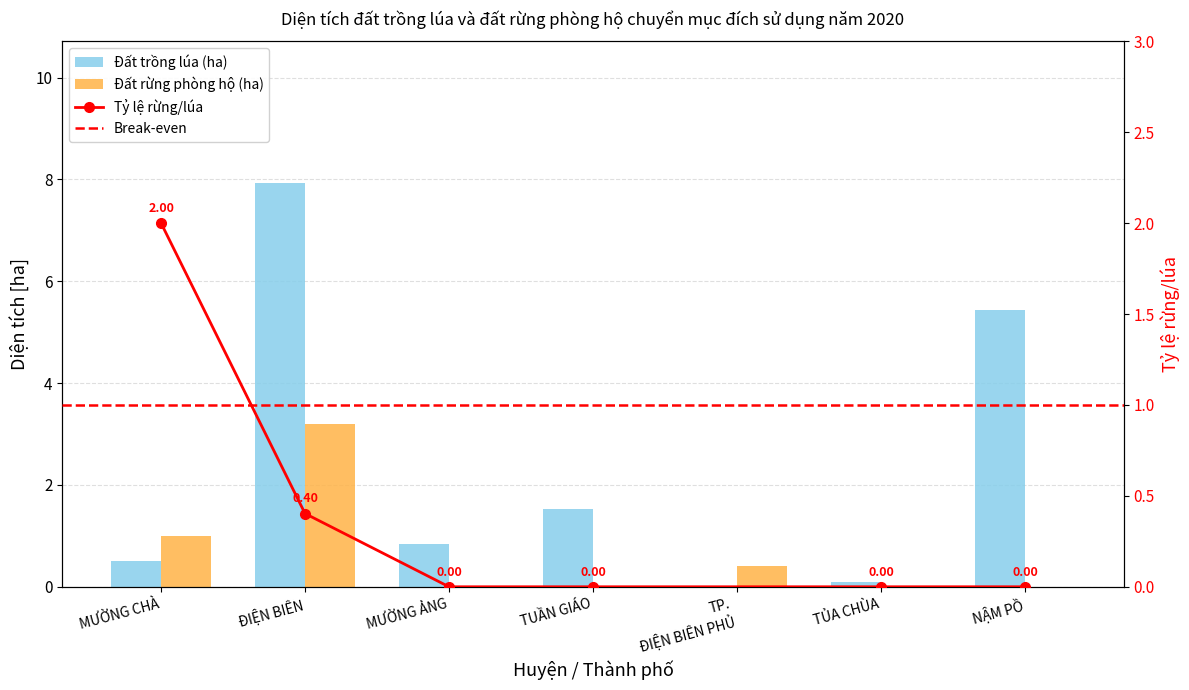

How many data points does each series have?

7